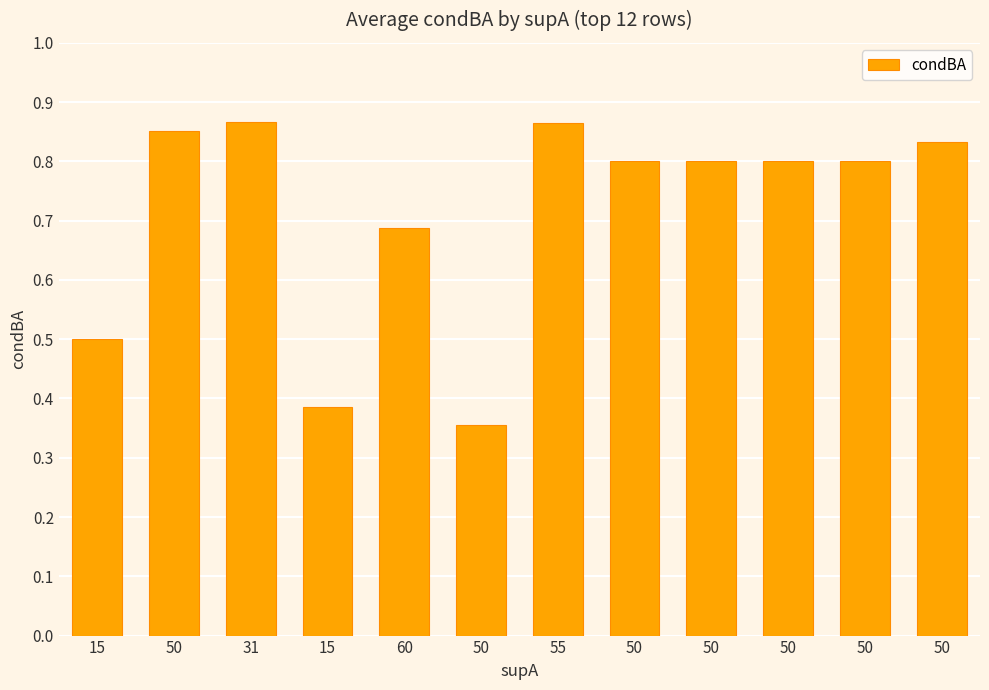

How many bars are there in total?

12